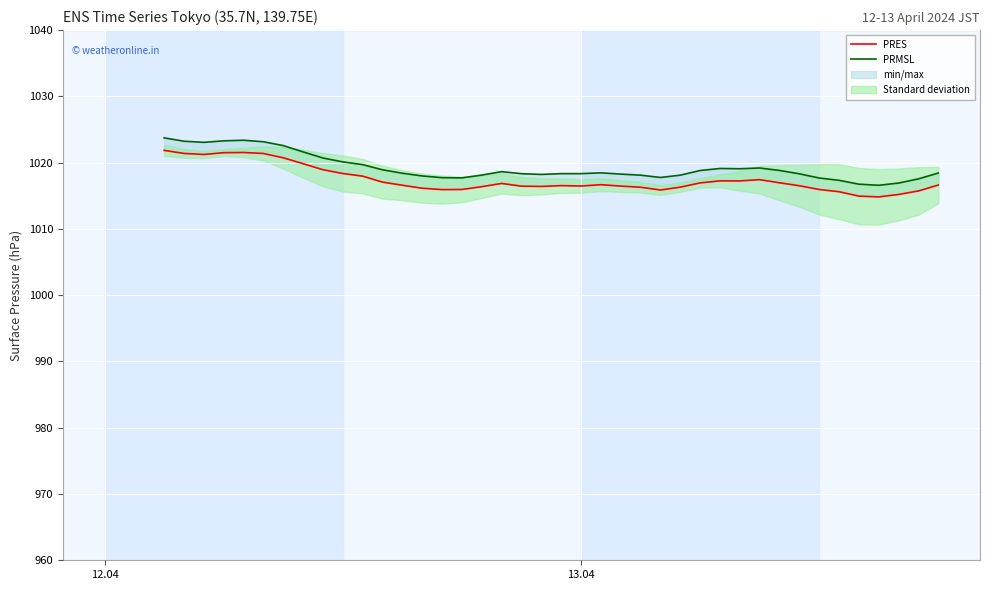

Reading left to right, extract all data points from this chart.

PRES: 1021.9	1021.4	1021.2	1021.5	1021.5	1021.4	1020.7	1019.8	1018.9	1018.4	1018.0	1017.1	1016.6	1016.1	1015.9	1016.0	1016.4	1016.9	1016.5	1016.4	1016.5	1016.5	1016.7	1016.5	1016.3	1015.9	1016.3	1016.9	1017.2	1017.2	1017.4	1017.0	1016.5	1016.0	1015.6	1015.0	1014.8	1015.2	1015.7	1016.6
PRMSL: 1023.7	1023.2	1023.1	1023.3	1023.4	1023.1	1022.6	1021.6	1020.7	1020.1	1019.7	1018.9	1018.4	1018.0	1017.7	1017.7	1018.1	1018.6	1018.3	1018.2	1018.3	1018.3	1018.5	1018.3	1018.1	1017.8	1018.1	1018.8	1019.1	1019.1	1019.2	1018.8	1018.3	1017.7	1017.3	1016.8	1016.6	1016.9	1017.5	1018.4